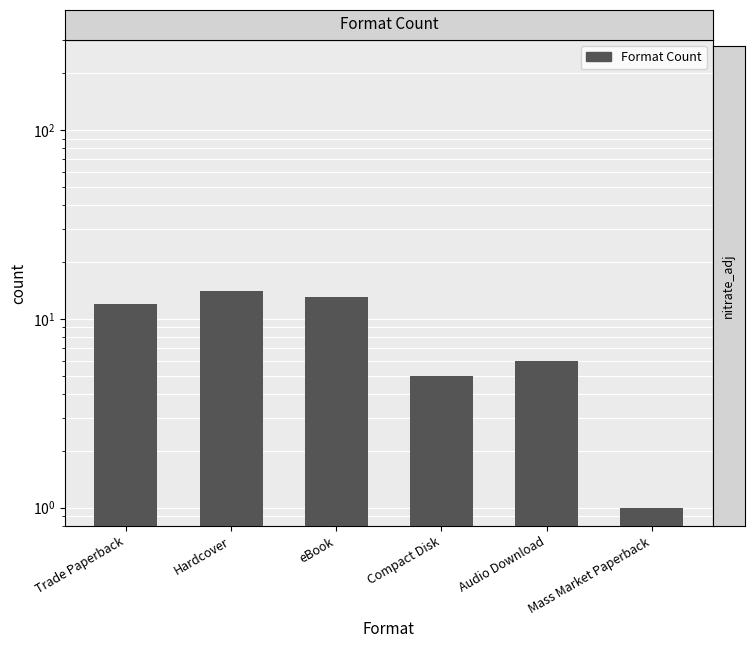

Where is the data nearest to the value 7?

Audio Download